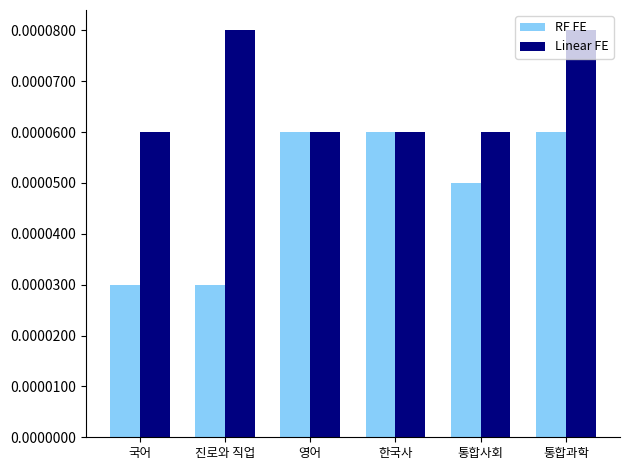

How many bars are there in each group?

2